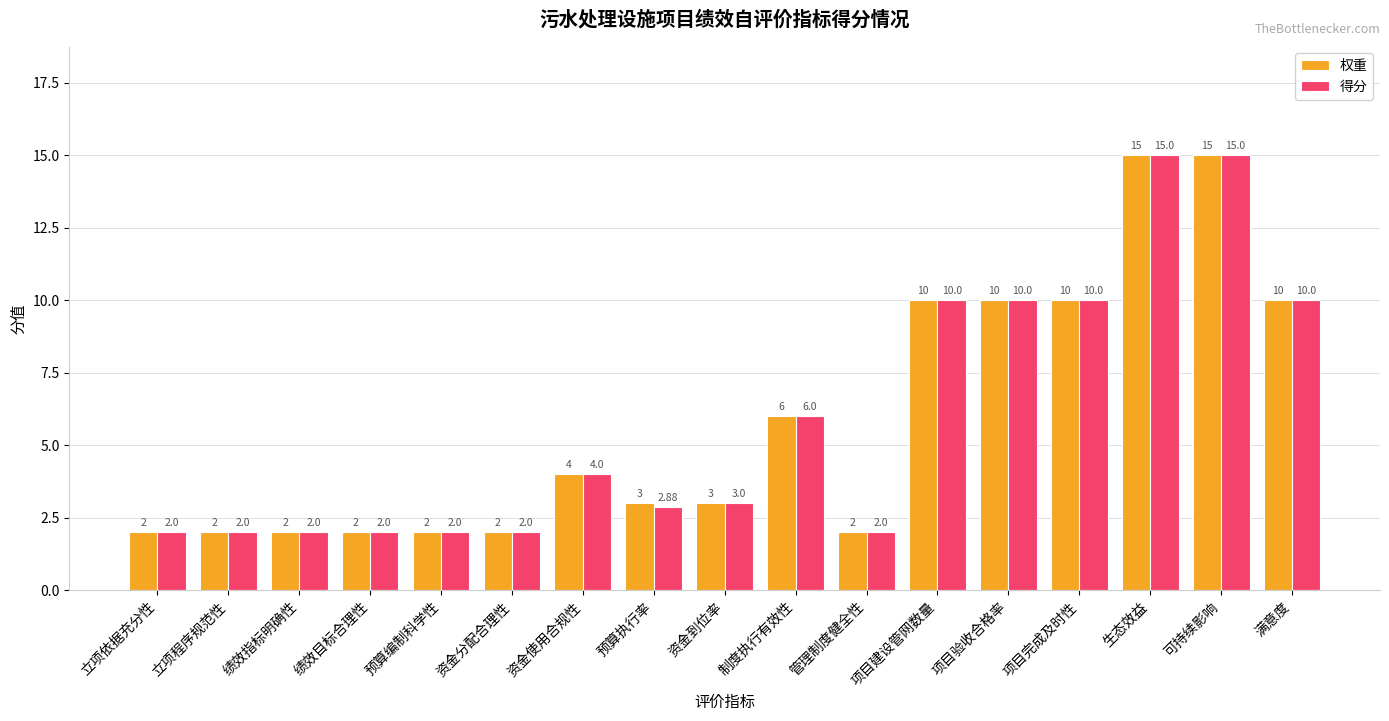

At which label is 权重 closest to 8?

制度执行有效性